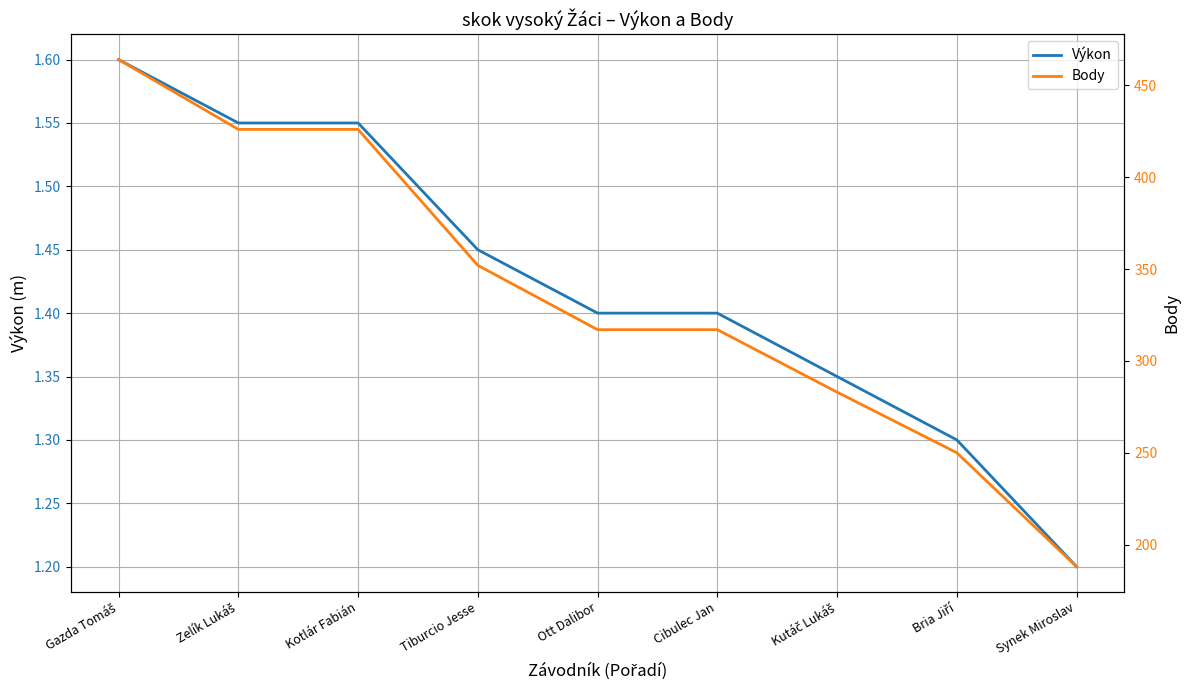

What is the difference between the highest and lowest values at Zelík Lukáš?

424.4